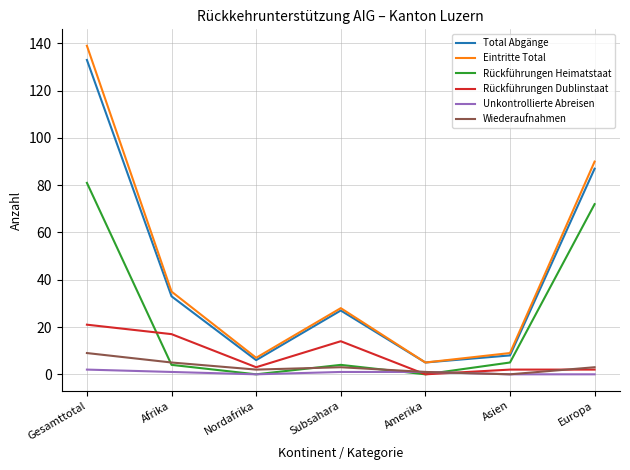

Is it true that Total Abgänge equals 91 at Gesamttotal?

False